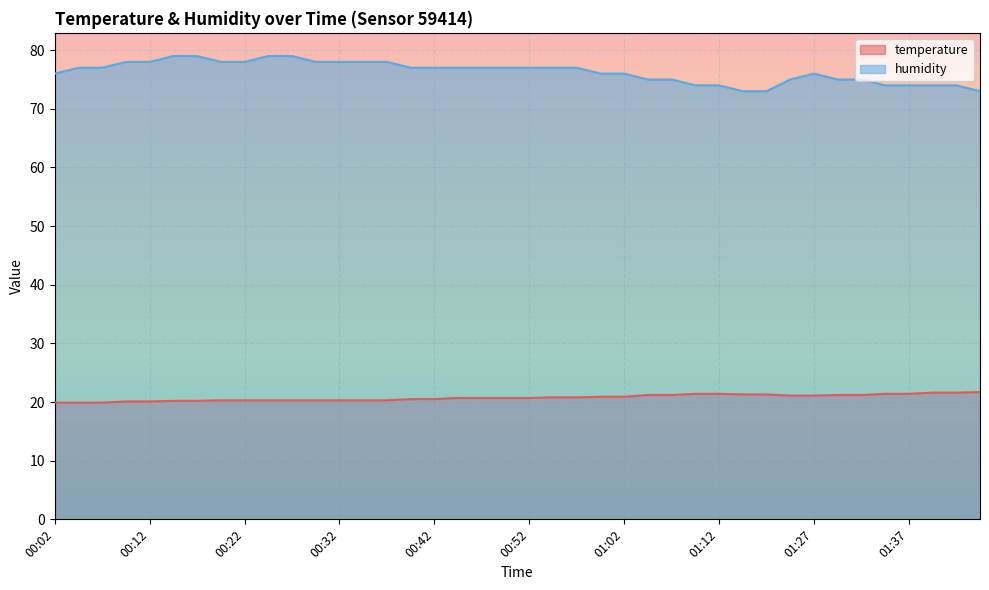

True or false: humidity and temperature intersect in this chart.

False